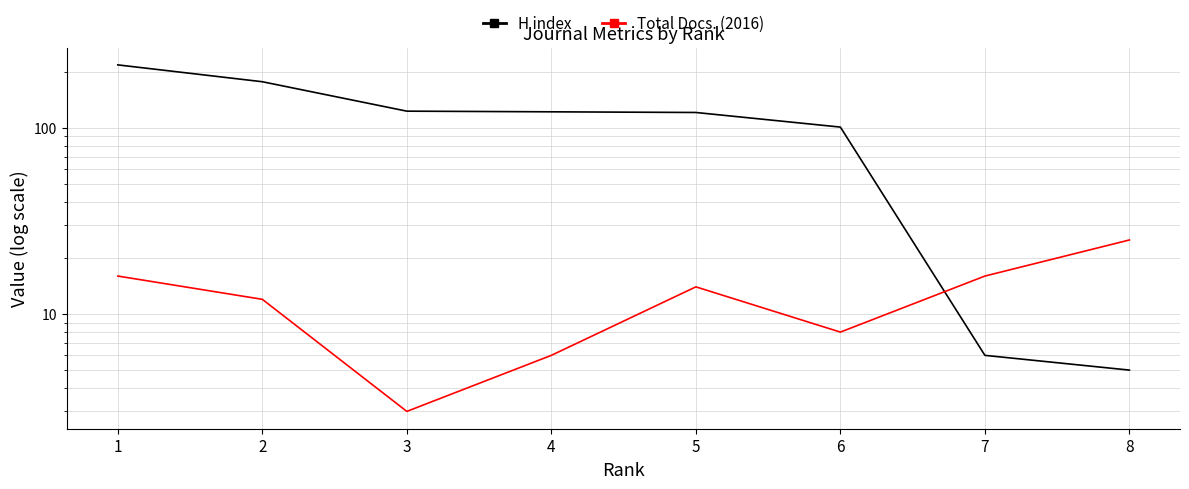

At which category does Total Docs. (2016) reach its first local peak?

5